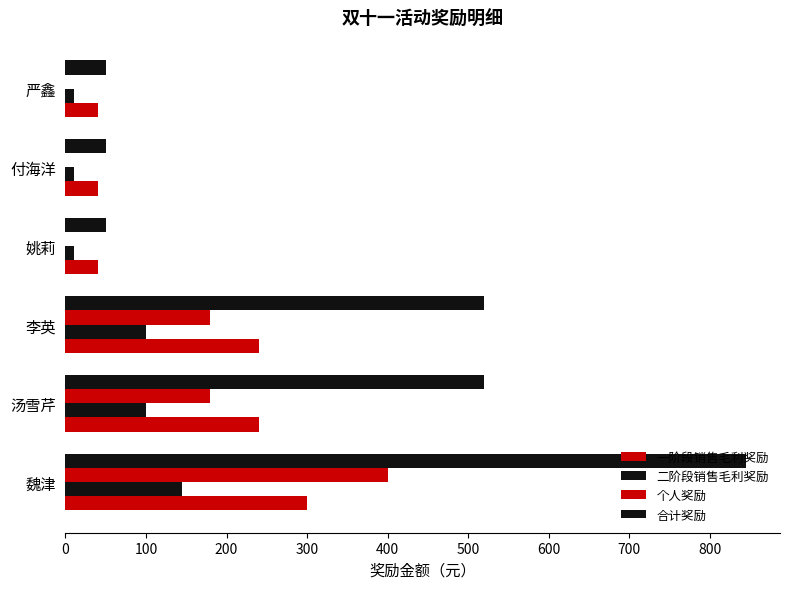

Count the number of categories in the chart.

6